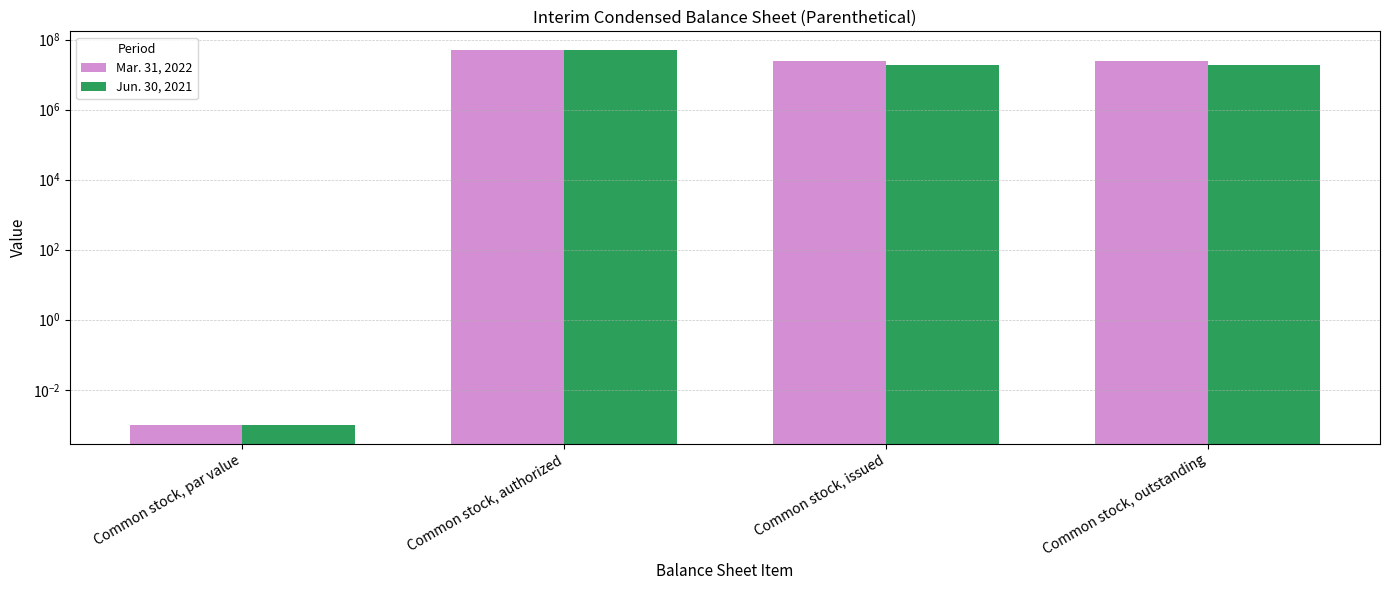

What is the difference between the Jun. 30, 2021 values at Common stock, issued and Common stock, par value?

18296511.0